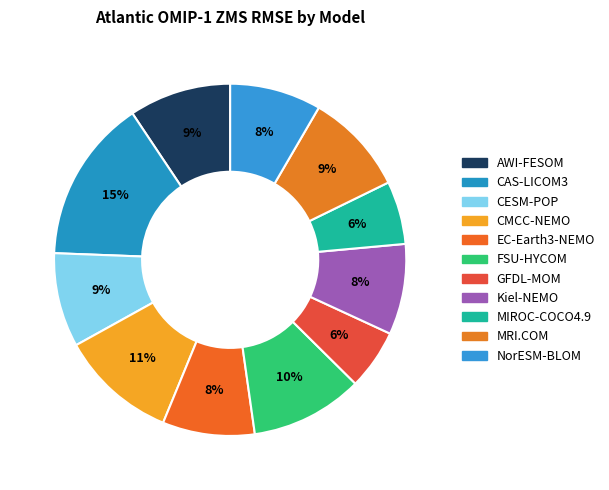

What percentage is the FSU-HYCOM slice, to the nearest percent?

10%